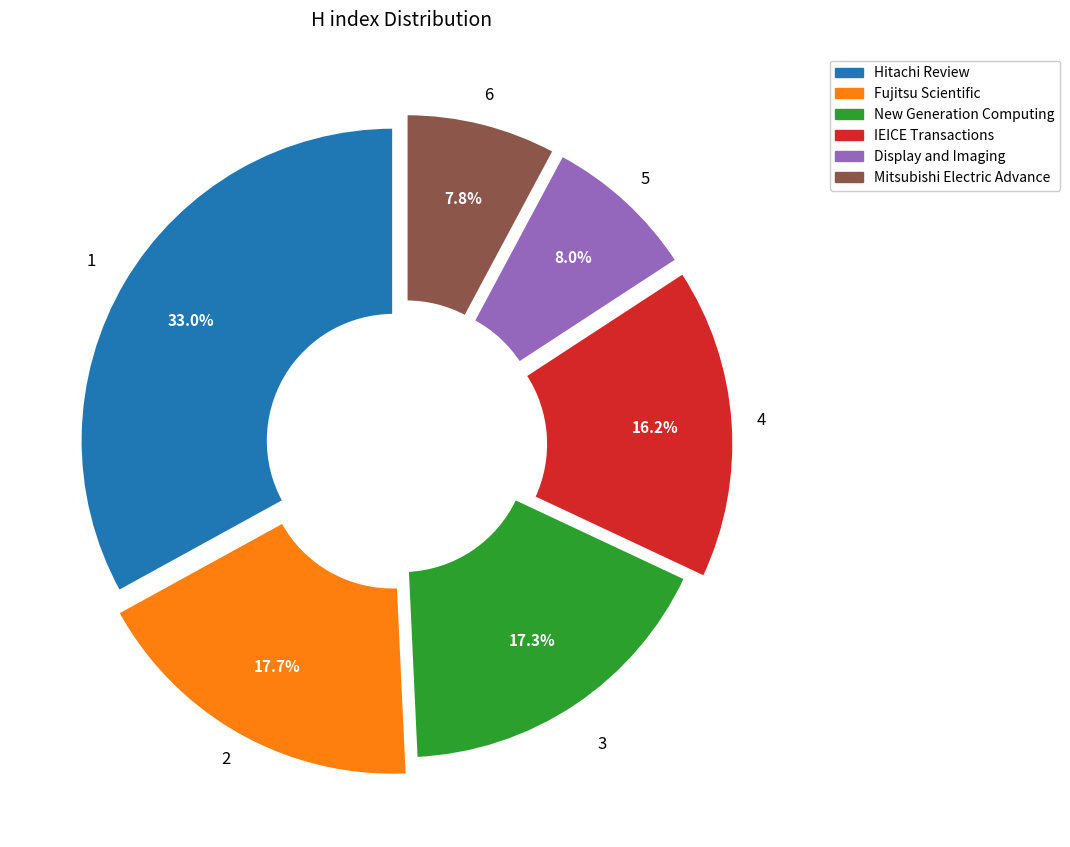

Which slice is the largest?

Hitachi Review